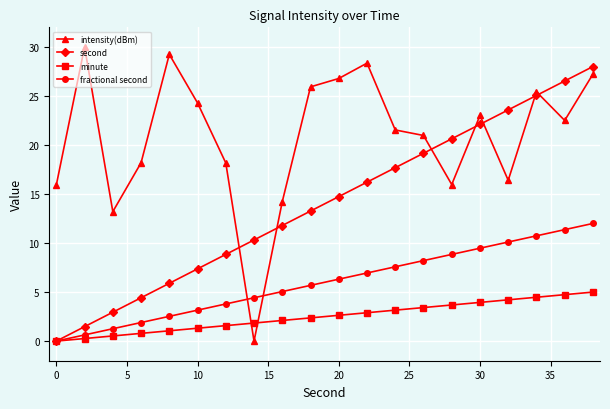

Count the number of data series in this chart.

4